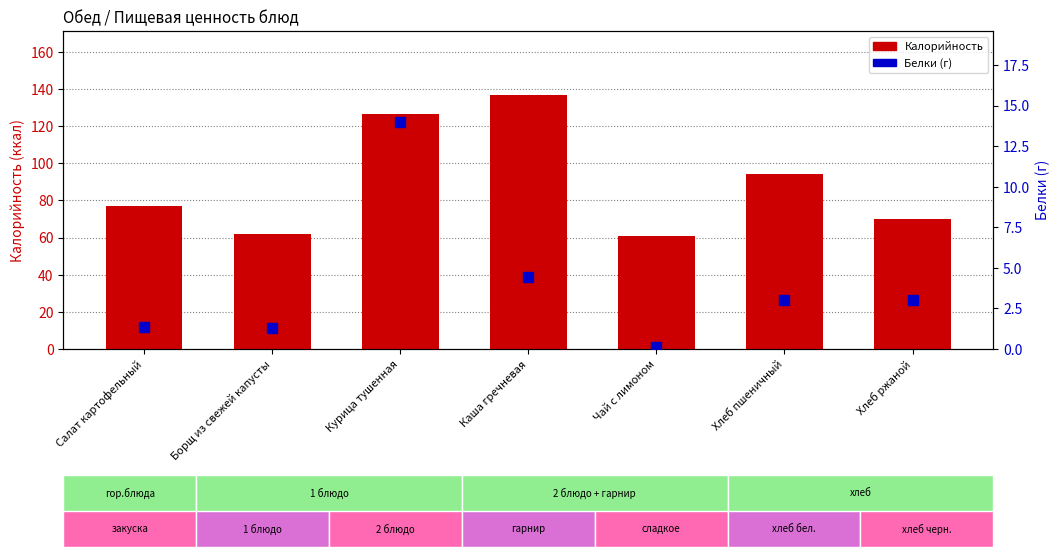

Rank the series by their maximum value, from lowest to highest.

Белки, Калорийность